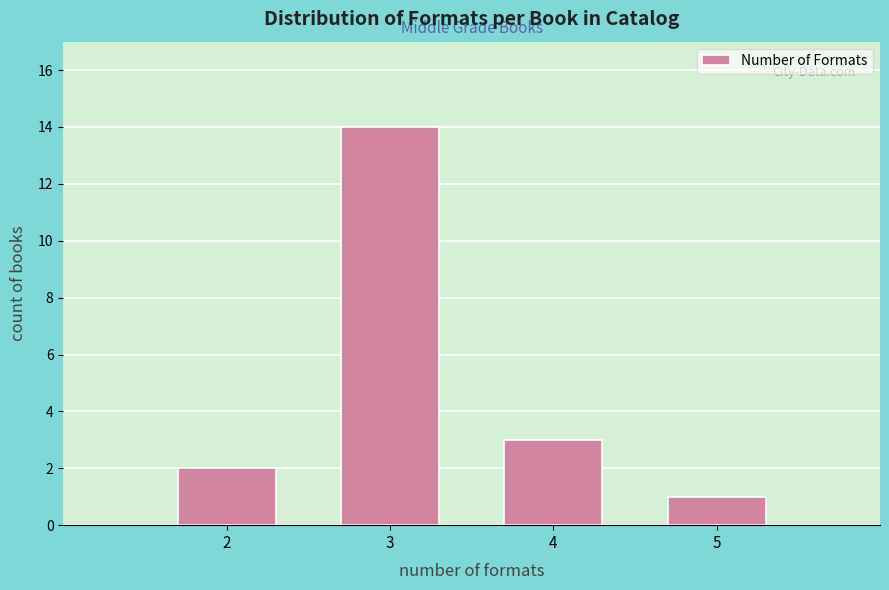

Reading left to right, what are all the values shown in this chart?

2	14	3	1